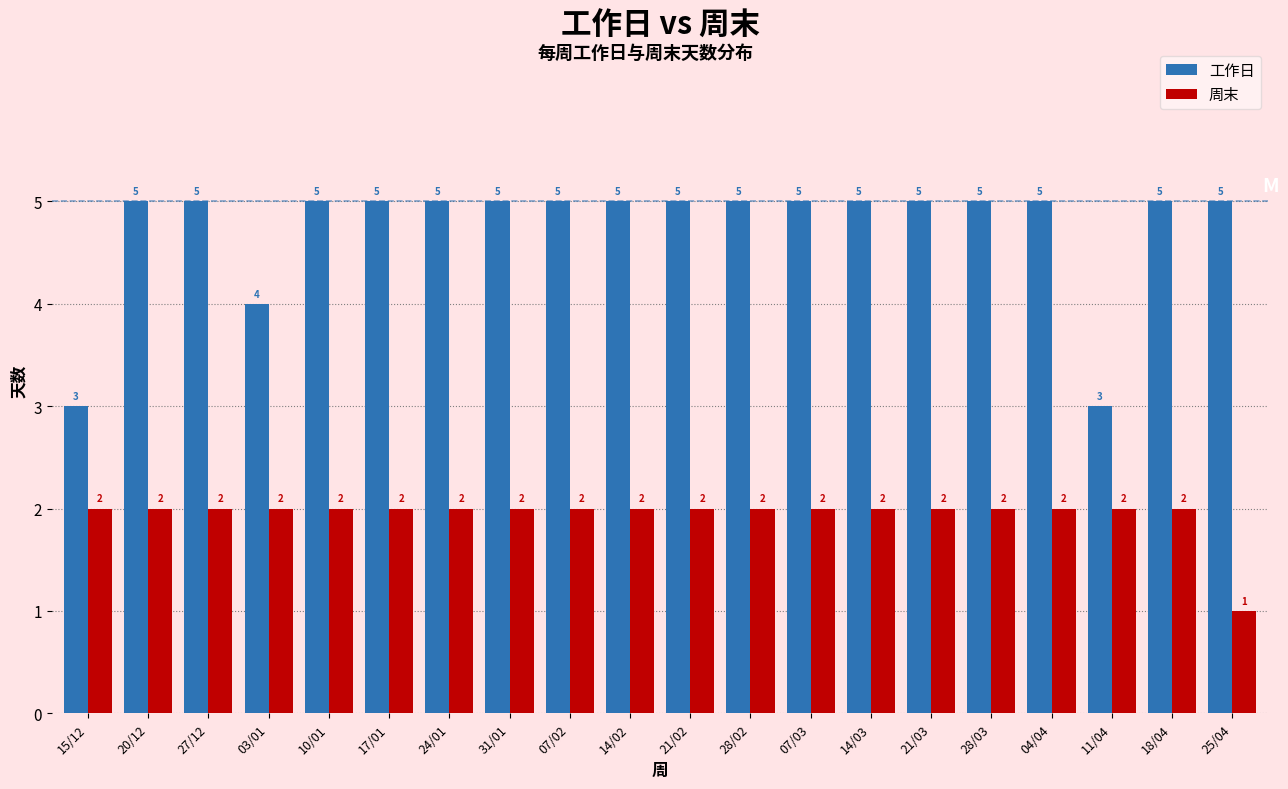

Reading left to right, what are all the values shown in this chart?

工作日: 15/12=3	20/12=5	27/12=5	03/01=4	10/01=5	17/01=5	24/01=5	31/01=5	07/02=5	14/02=5	21/02=5	28/02=5	07/03=5	14/03=5	21/03=5	28/03=5	04/04=5	11/04=3	18/04=5	25/04=5
周末: 15/12=2	20/12=2	27/12=2	03/01=2	10/01=2	17/01=2	24/01=2	31/01=2	07/02=2	14/02=2	21/02=2	28/02=2	07/03=2	14/03=2	21/03=2	28/03=2	04/04=2	11/04=2	18/04=2	25/04=1